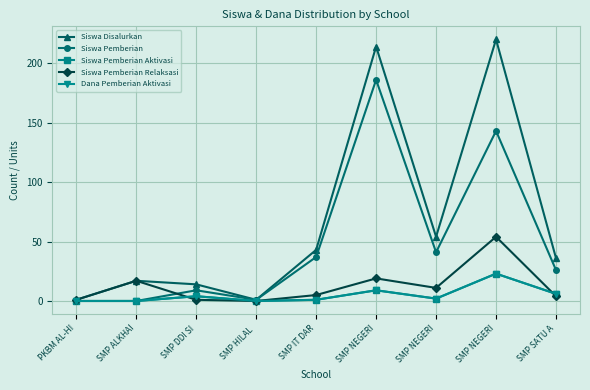

Rank the series at SMP SATU A from highest to lowest value.

Siswa Disalurkan, Siswa Pemberian, Siswa Pemberian Aktivasi, Dana Pemberian Aktivasi, Siswa Pemberian Relaksasi